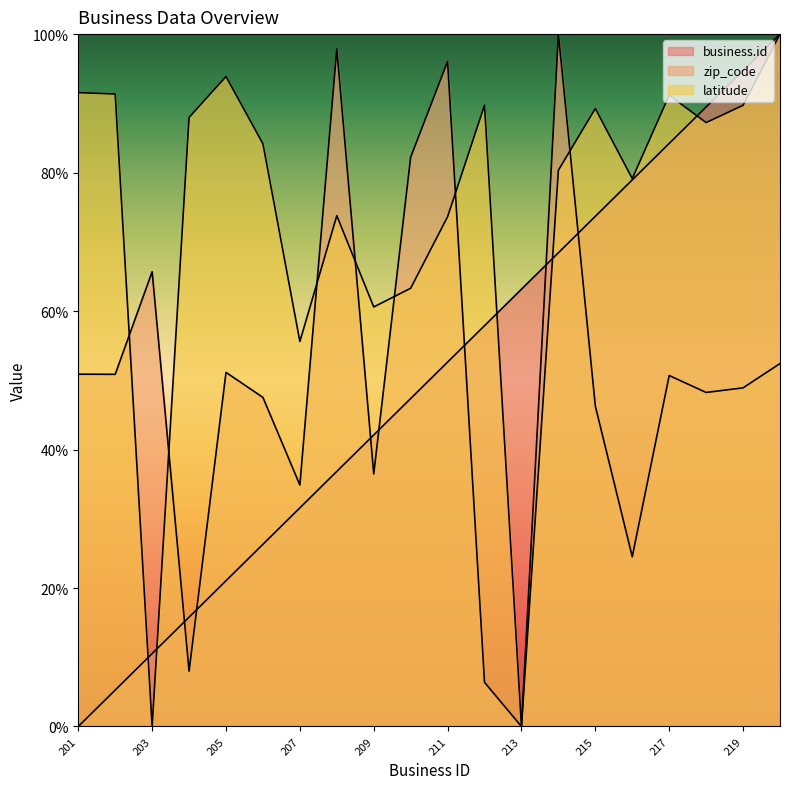

What is the average value of the zip_code series?

49.9